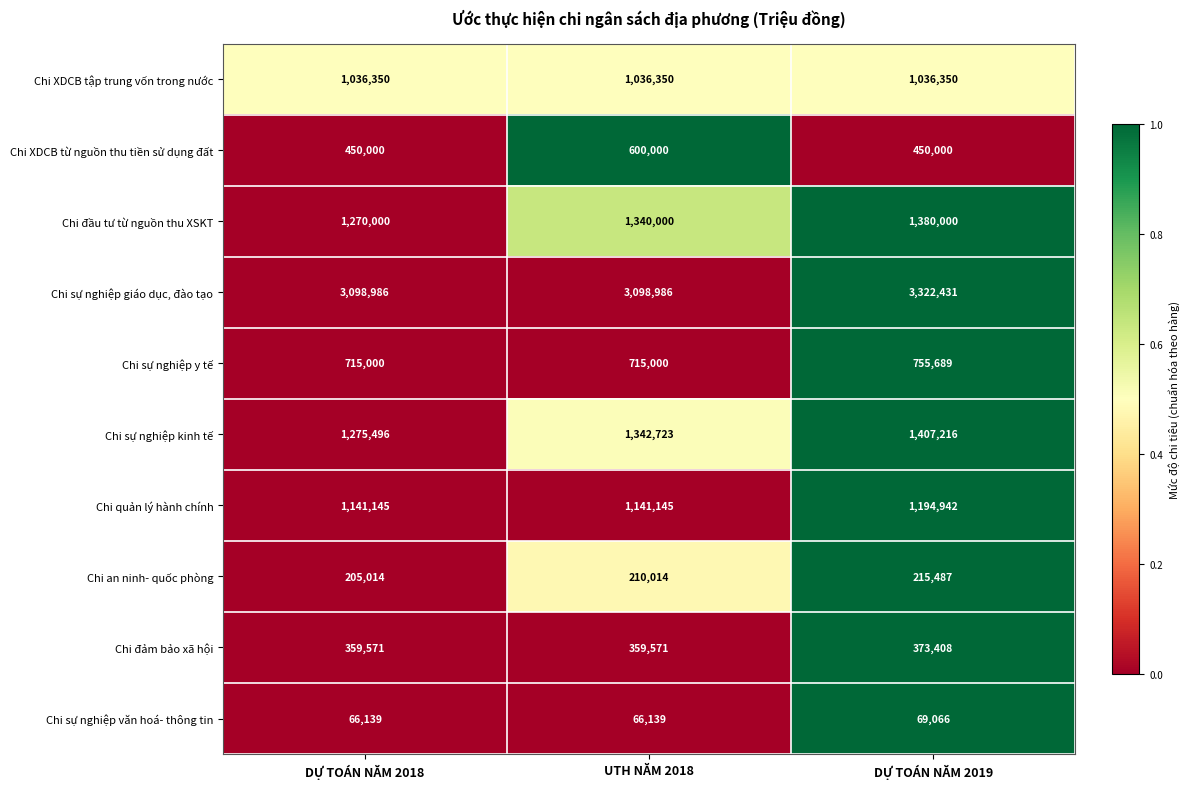

List the series in order of their peak value, lowest first.

Chi sự nghiệp văn hoá- thông tin, Chi an ninh- quốc phòng, Chi đảm bảo xã hội, Chi XDCB từ nguồn thu tiền sử dụng đất, Chi sự nghiệp y tế, Chi XDCB tập trung vốn trong nước, Chi quản lý hành chính, Chi đầu tư từ nguồn thu XSKT, Chi sự nghiệp kinh tế, Chi sự nghiệp giáo dục, đào tạo